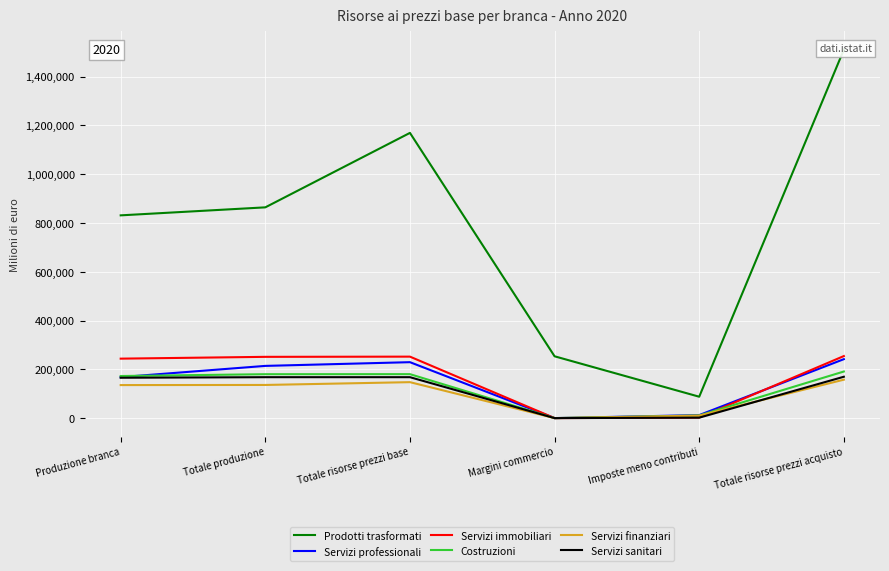

Reading right to left, list all the values displayed in this chart.

Prodotti trasformati: Totale risorse prezzi acquisto=1510407.1	Imposte meno contributi=87673.7	Margini commercio=253411.9	Totale risorse prezzi base=1169321.4	Totale produzione=864046.5	Produzione branca=831228.8
Servizi professionali: Totale risorse prezzi acquisto=241645.4	Imposte meno contributi=12351.1	Margini commercio=3.7	Totale risorse prezzi base=229290.7	Totale produzione=214041.3	Produzione branca=168049.1
Servizi immobiliari: Totale risorse prezzi acquisto=254309.7	Imposte meno contributi=2312.7	Margini commercio=0.0	Totale risorse prezzi base=251997.0	Totale produzione=251153.9	Produzione branca=243752.7
Costruzioni: Totale risorse prezzi acquisto=190982.8	Imposte meno contributi=10783.8	Margini commercio=0.0	Totale risorse prezzi base=180199.0	Totale produzione=179995.4	Produzione branca=172540.0
Servizi finanziari: Totale risorse prezzi acquisto=157519.4	Imposte meno contributi=10144.9	Margini commercio=0.0	Totale risorse prezzi base=147374.5	Totale produzione=135891.0	Produzione branca=135392.2
Servizi sanitari: Totale risorse prezzi acquisto=169558.1	Imposte meno contributi=1781.1	Margini commercio=0.0	Totale risorse prezzi base=167777.0	Totale produzione=167756.6	Produzione branca=165474.0